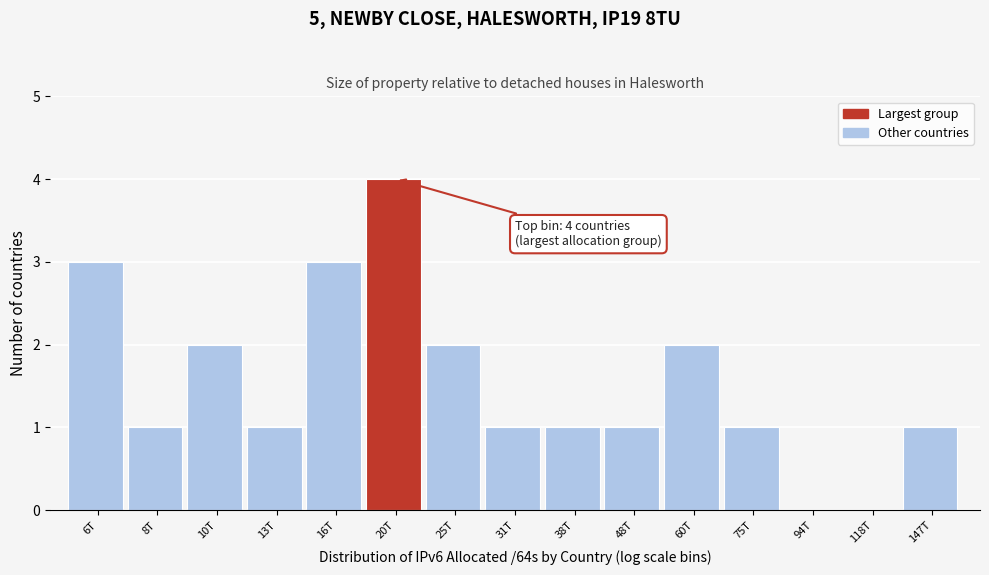

Reading left to right, what are all the values shown in this chart?

6T=3	8T=1	10T=2	13T=1	16T=3	20T=4	25T=2	31T=1	38T=1	48T=1	60T=2	75T=1	94T=0	118T=0	147T=1